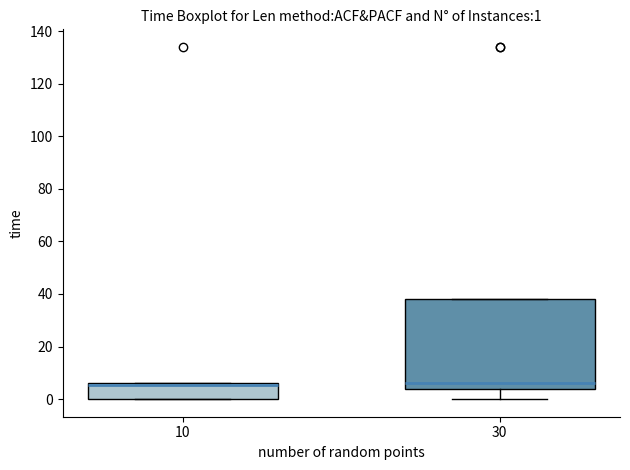

Which box is the tallest, from its lower edge to its upper edge?

30